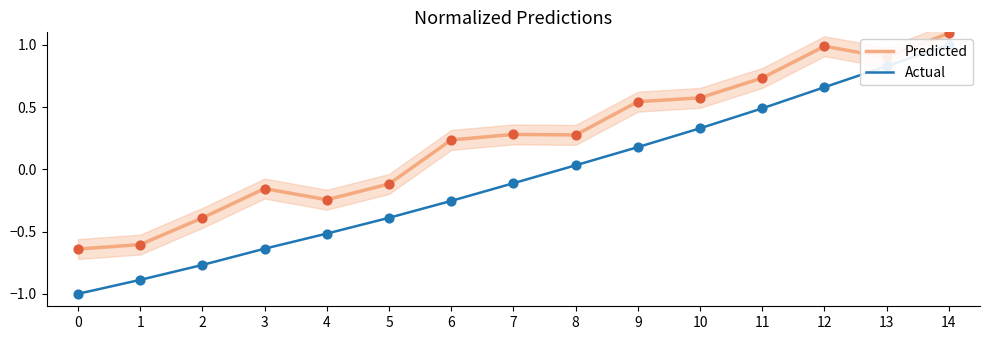

Which series reaches the minimum Y coordinate?

Actual